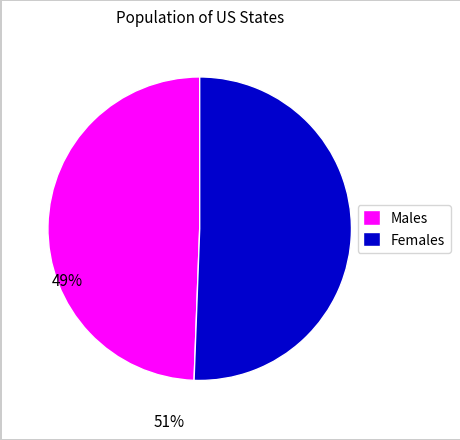

Which category has the biggest portion of the pie?

Females